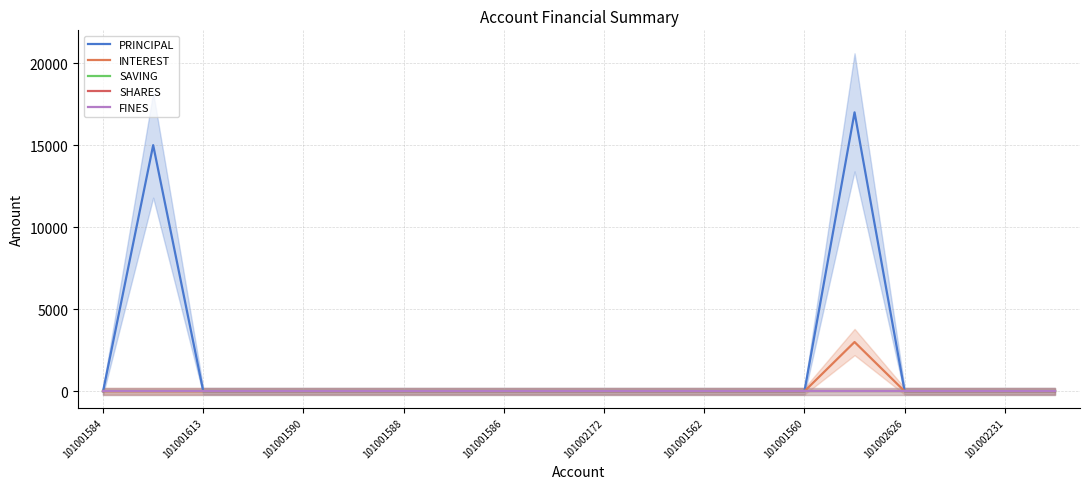

How many data points does each series have?

20